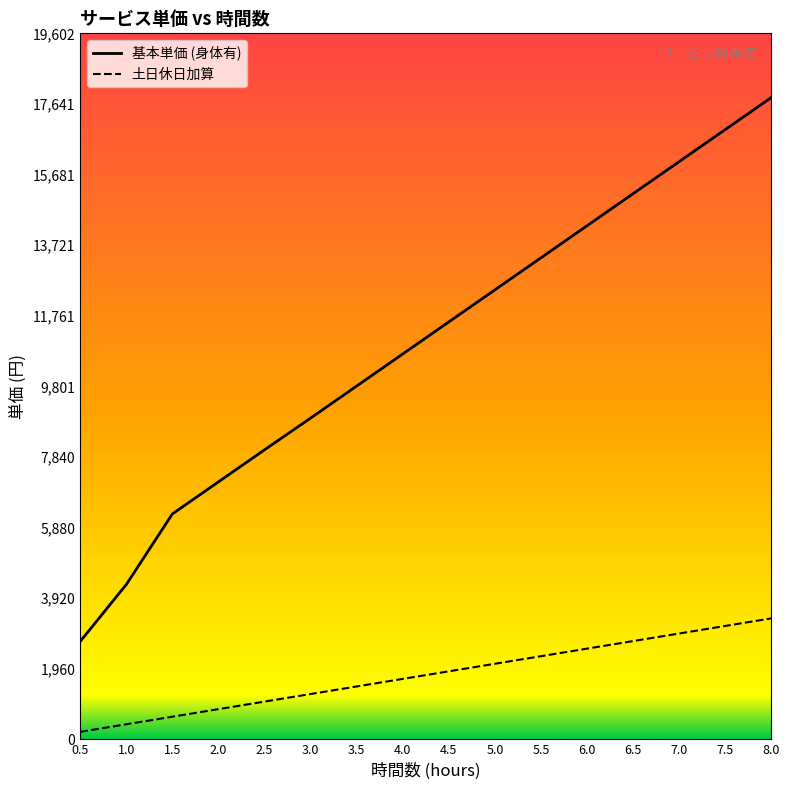

Does the chart have visible grid lines?

No